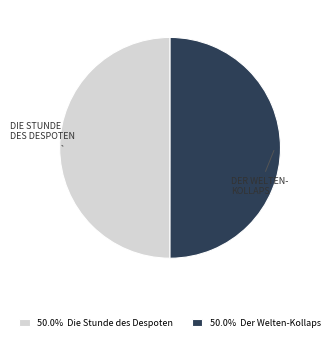

How many segments does this pie chart have?

2